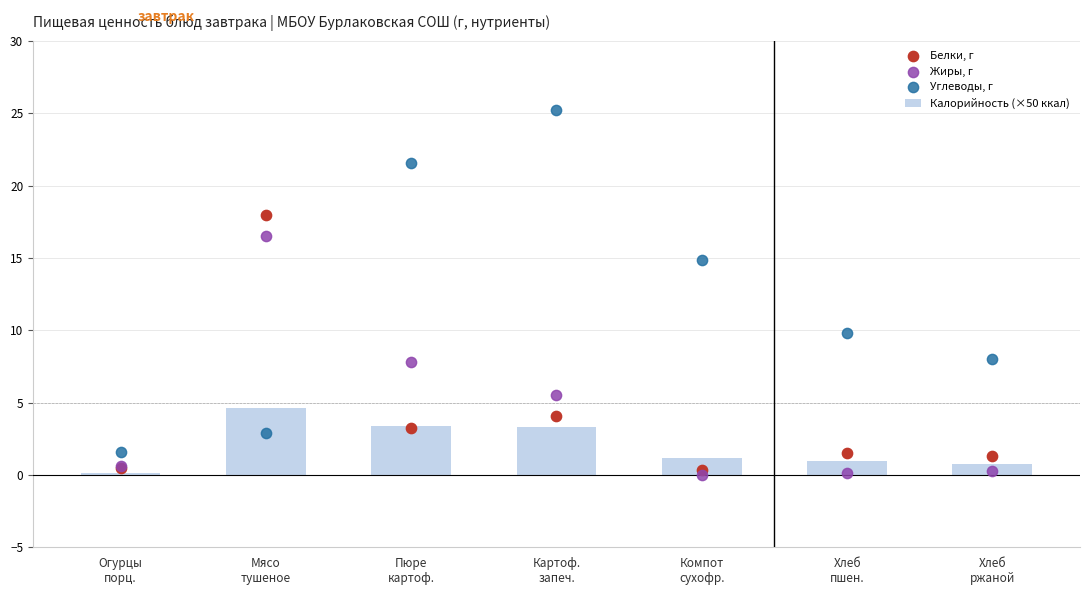

What is the total value across all series at Хлеб
пшен.?

12.5